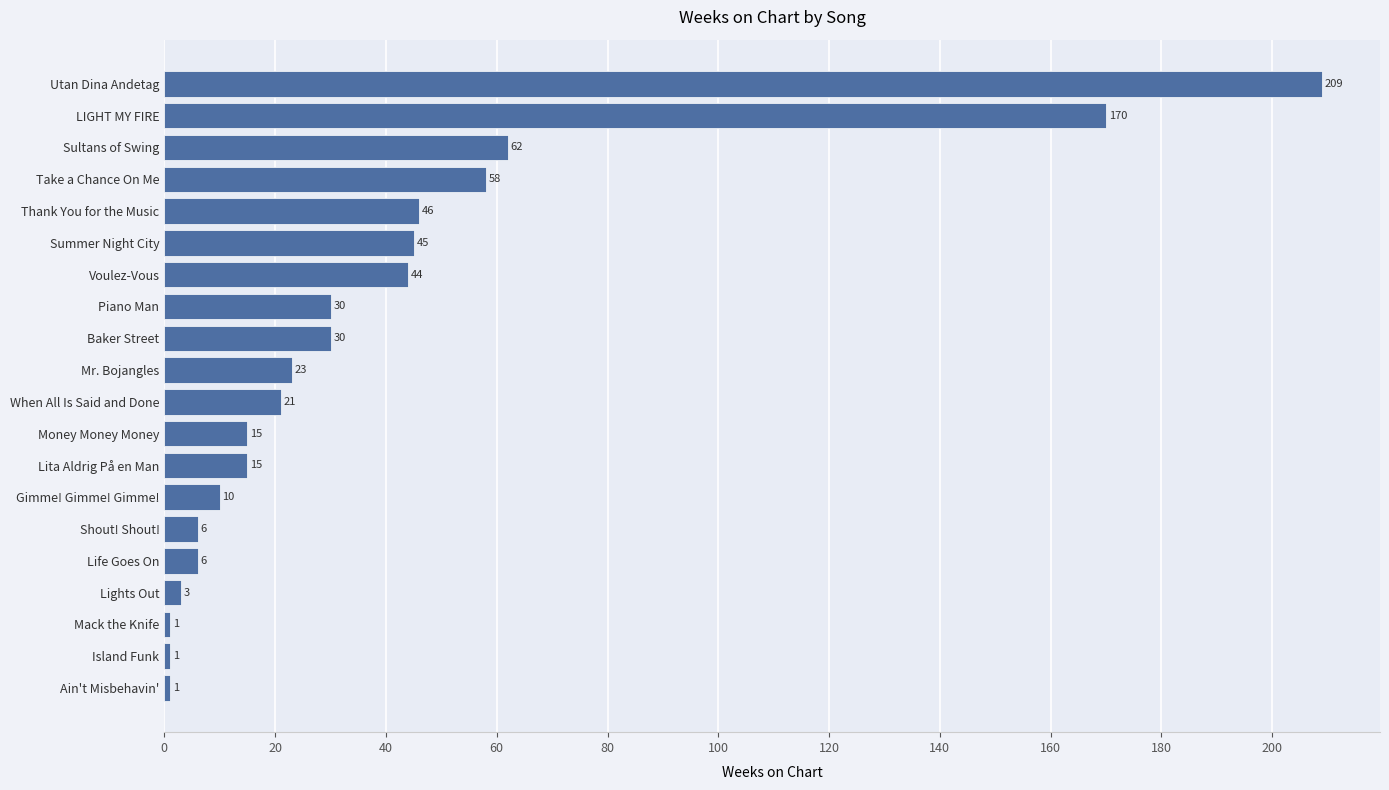

How many bars are there in total?

20